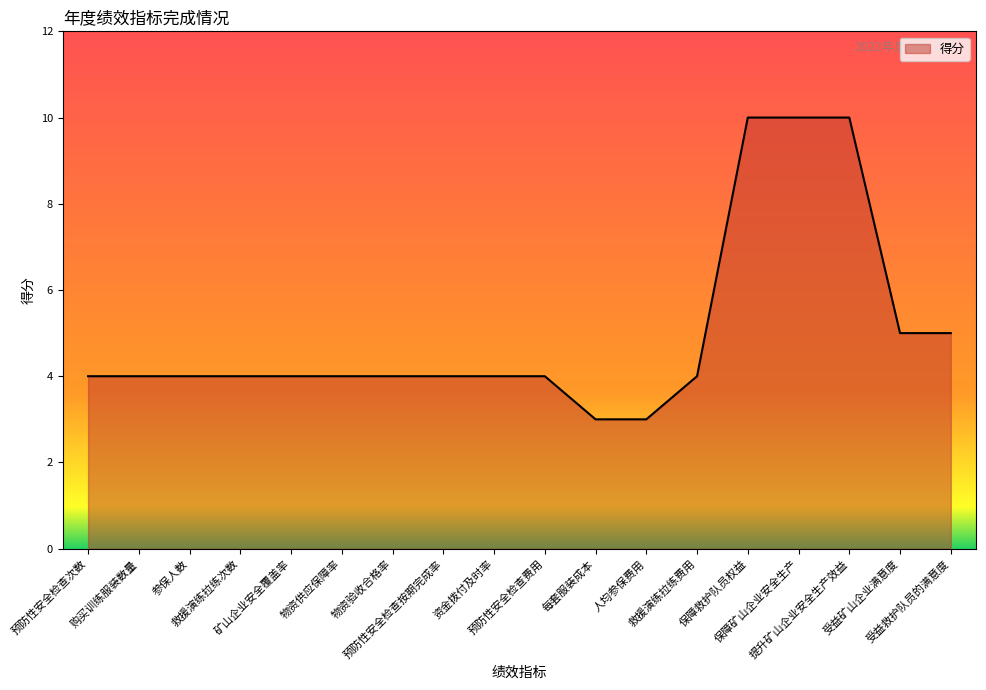

The value at 每套服装成本 is 3. True or false?

True